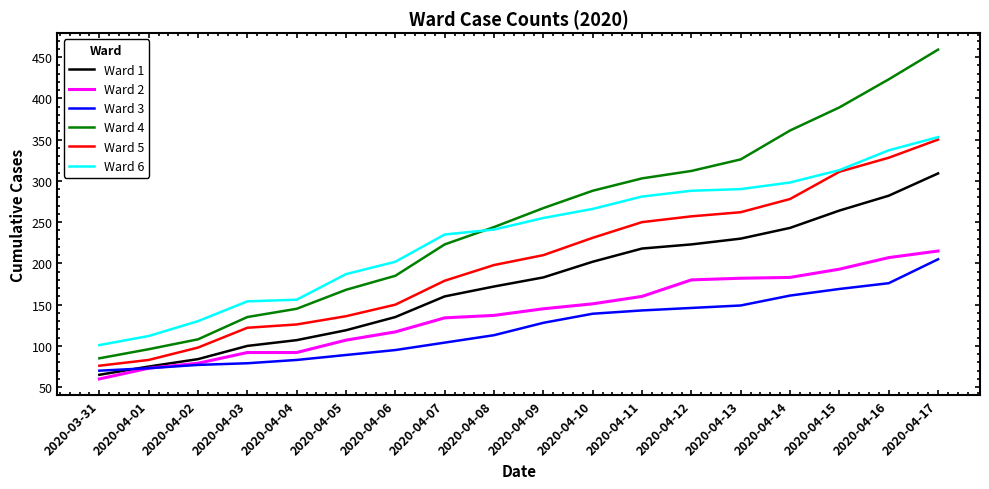

True or false: Ward 5 and Ward 3 intersect in this chart.

False